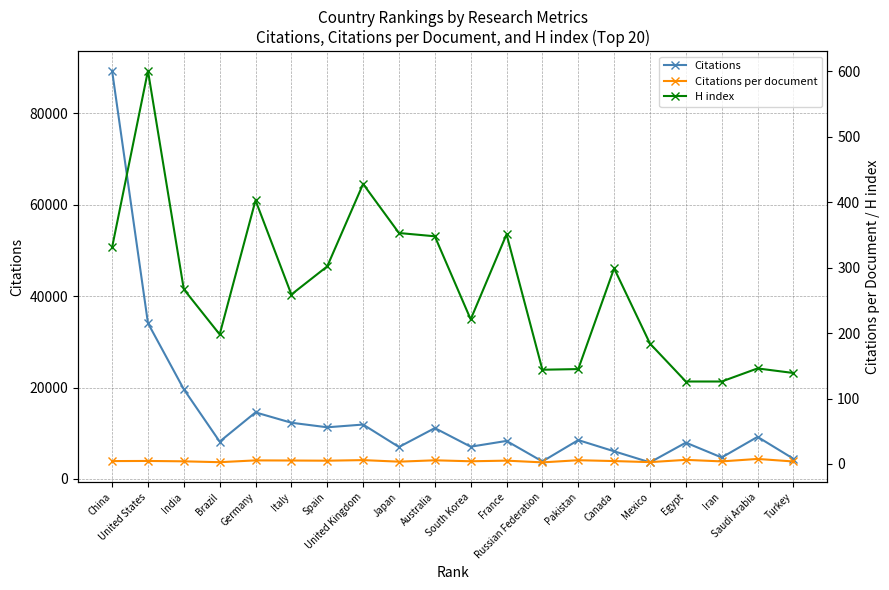

What is the difference between the highest and lowest values at Brazil?

8160.3